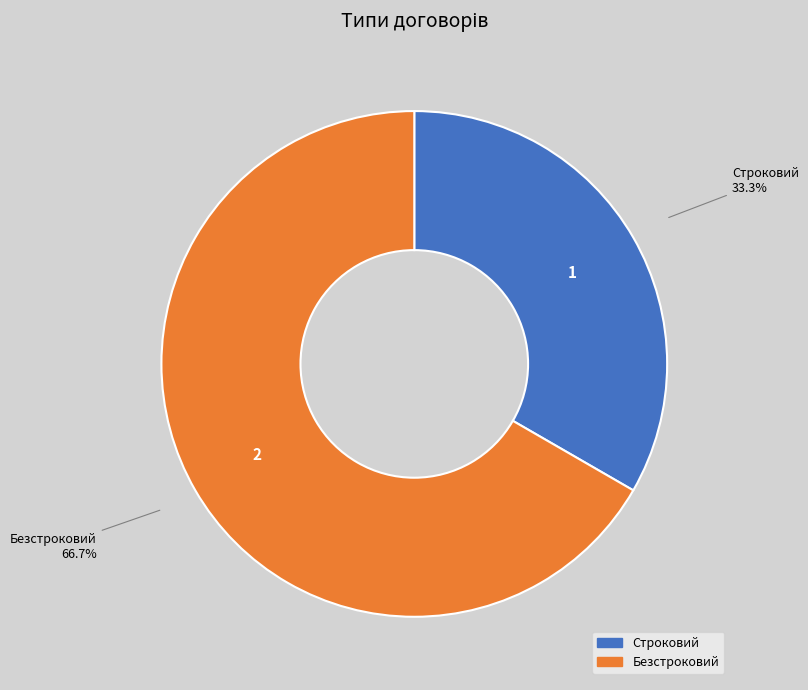

What is the largest slice in the pie chart?

Безстроковий